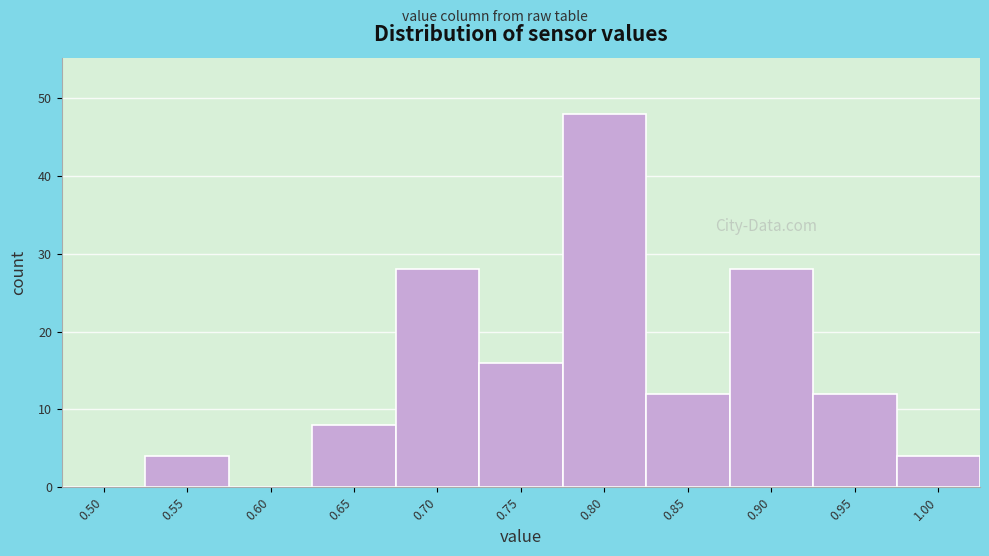

Reading left to right, transcribe all the data shown in this chart.

0.50=0	0.55=4	0.60=0	0.65=8	0.70=28	0.75=16	0.80=48	0.85=12	0.90=28	0.95=12	1.00=4